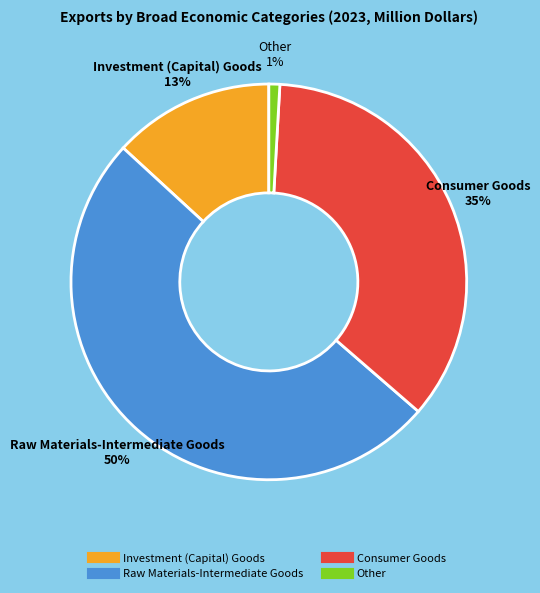

What is the largest slice in the pie chart?

Raw Materials-Intermediate Goods